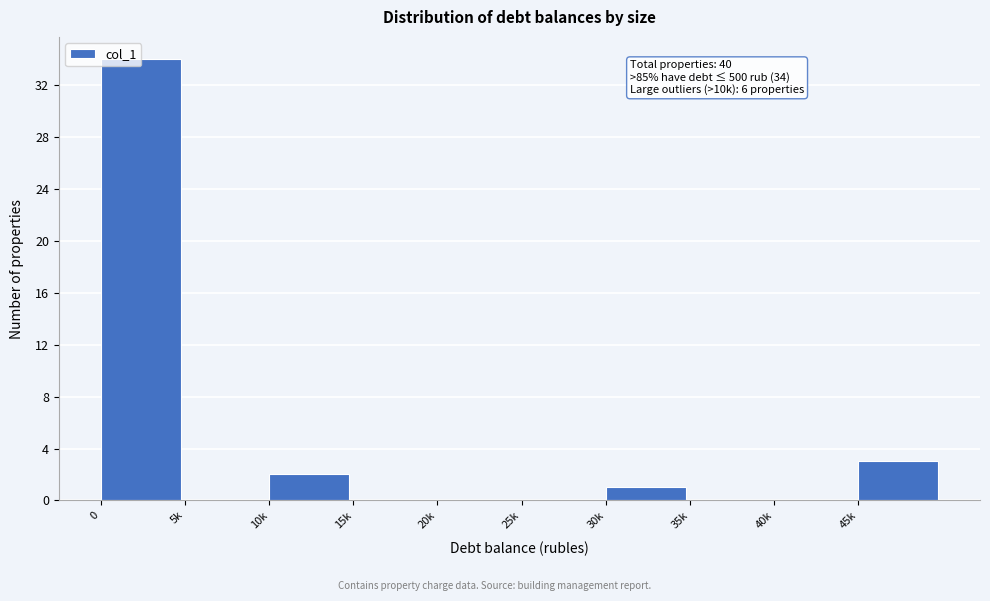

Where is the data nearest to the value 17?

45k